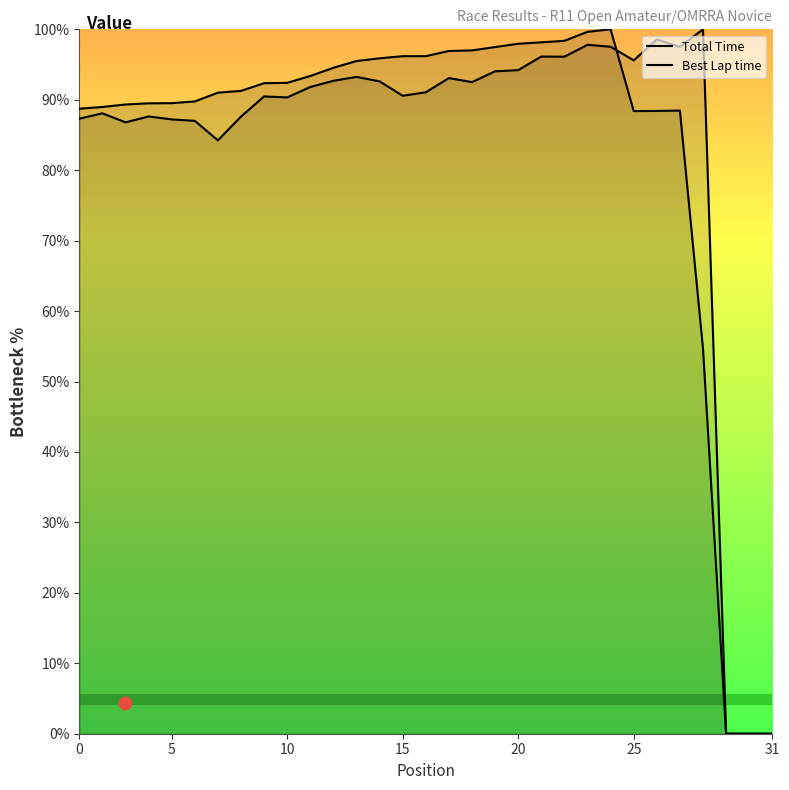

Is the value of Best Lap time at 15 greater than the value of Total Time at 25?

No